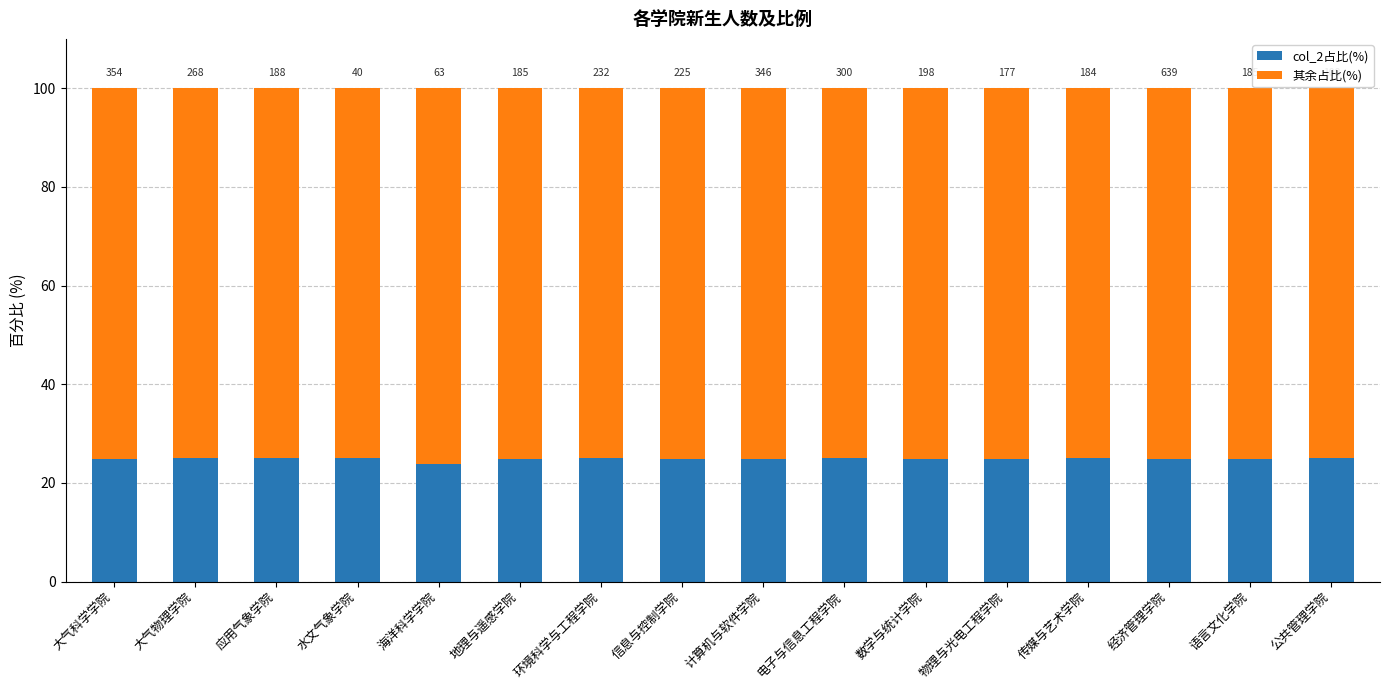

What position from the right is 语言文化学院?

2